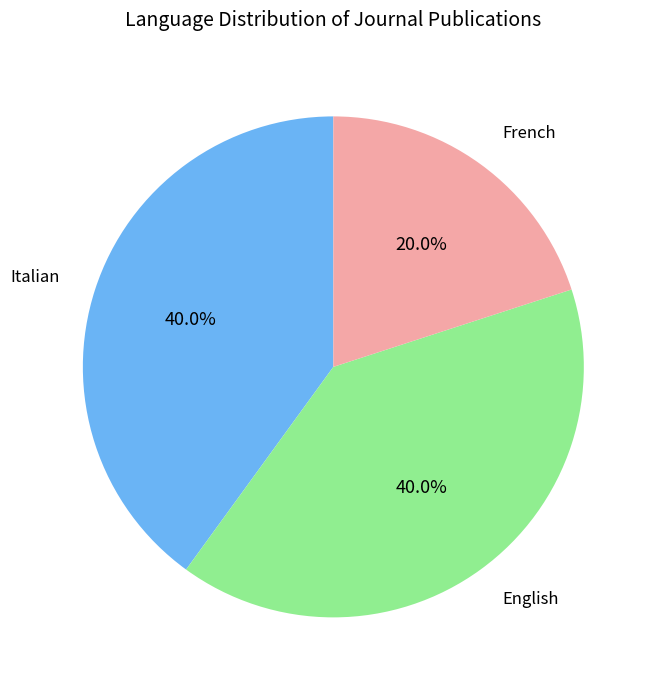

Does any single category account for the majority?

No